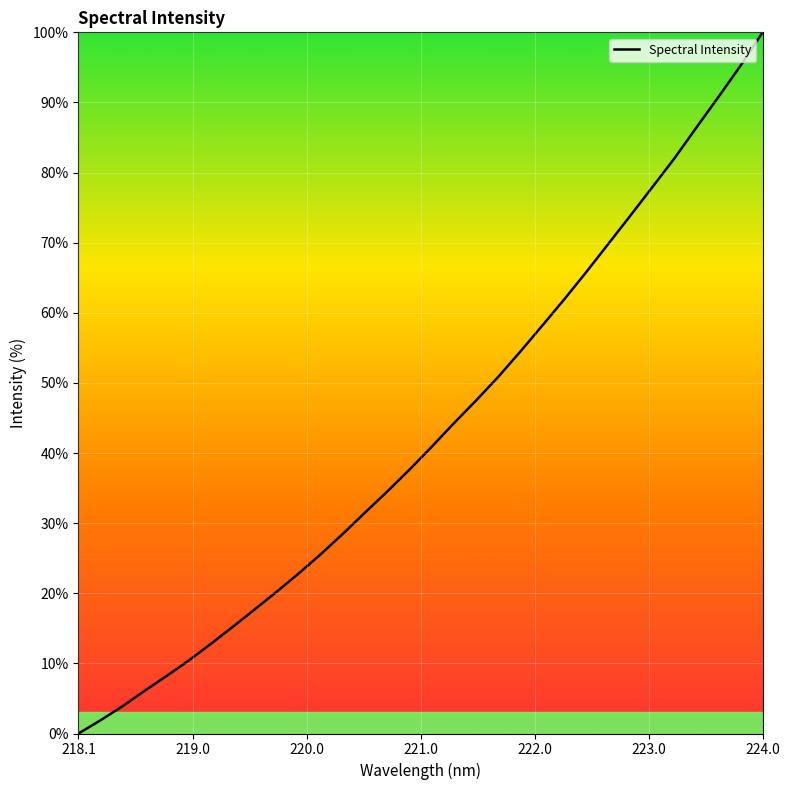

What is the difference between the maximum and minimum values?

100.0